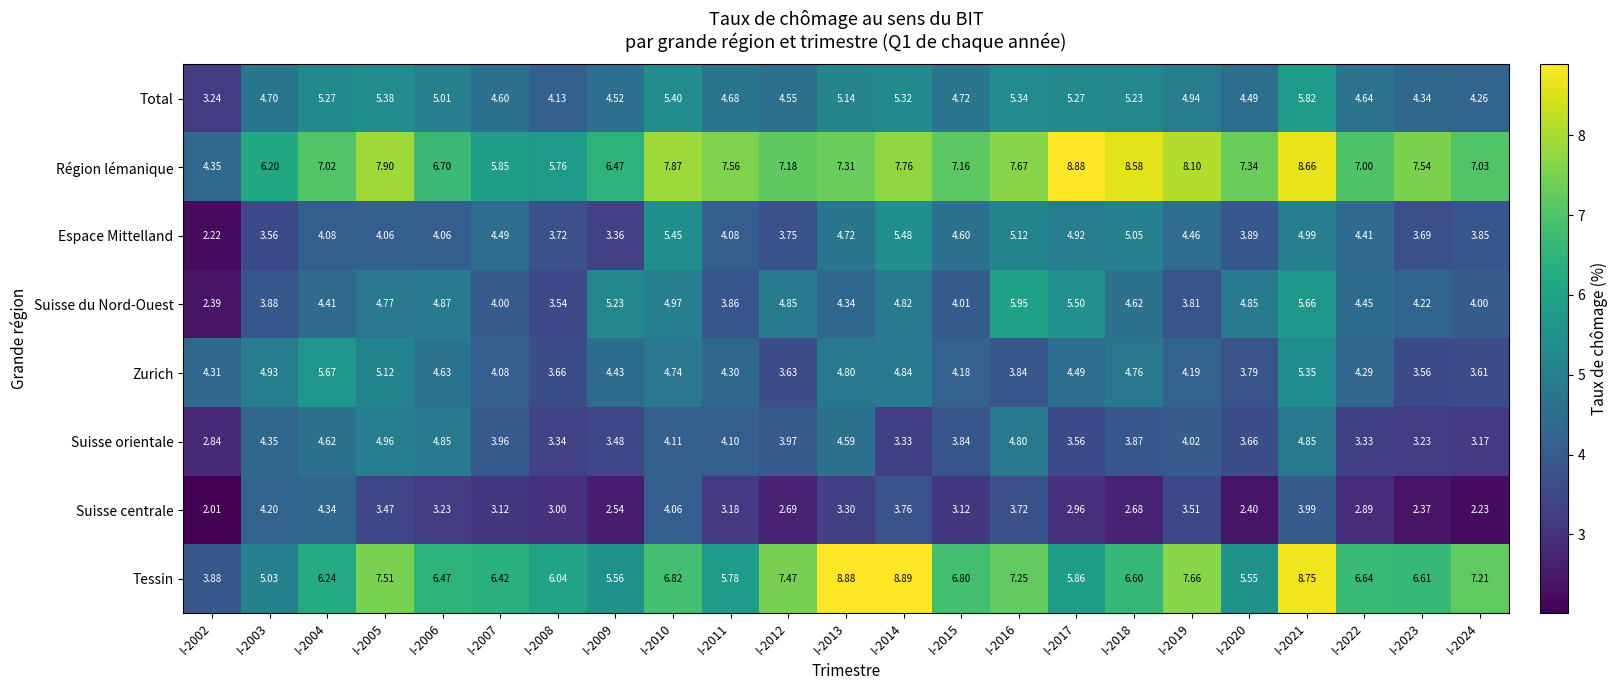

Which series has the largest range (max minus min)?

Tessin